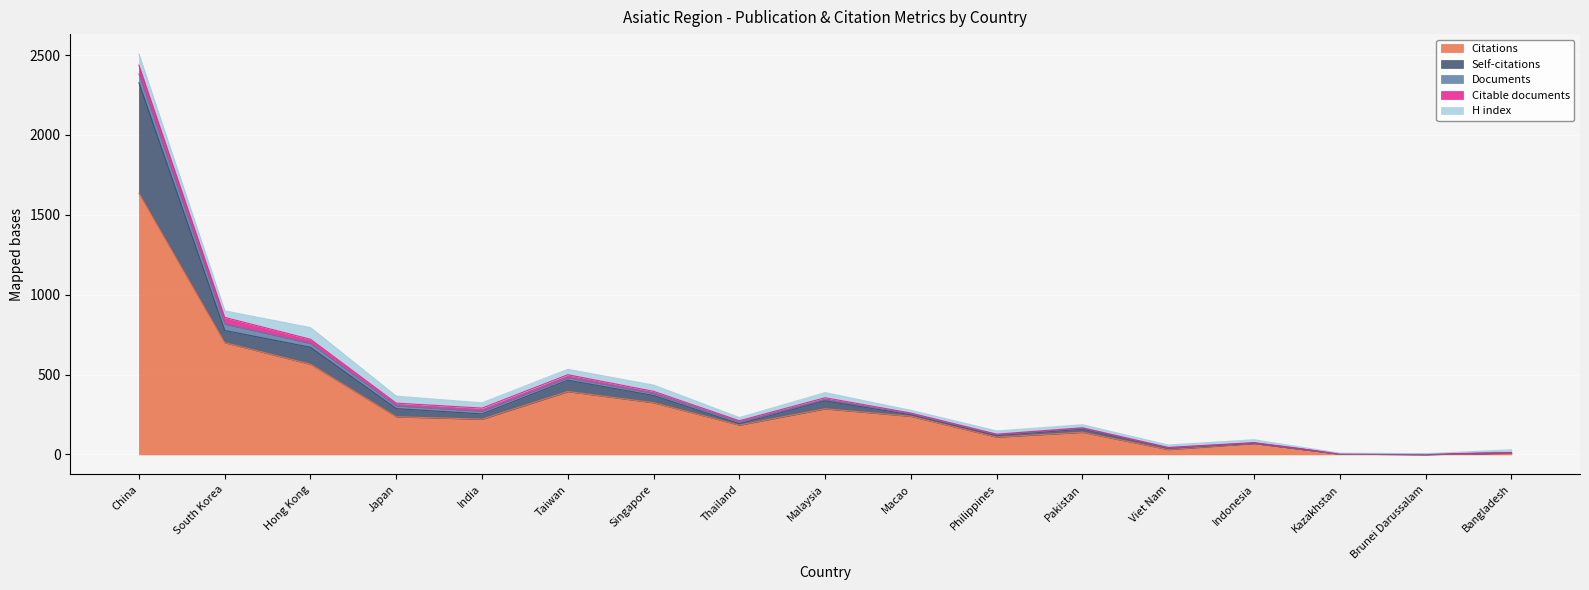

In Citations, how many points are higher than both neighbors (excluding endpoints)?

4